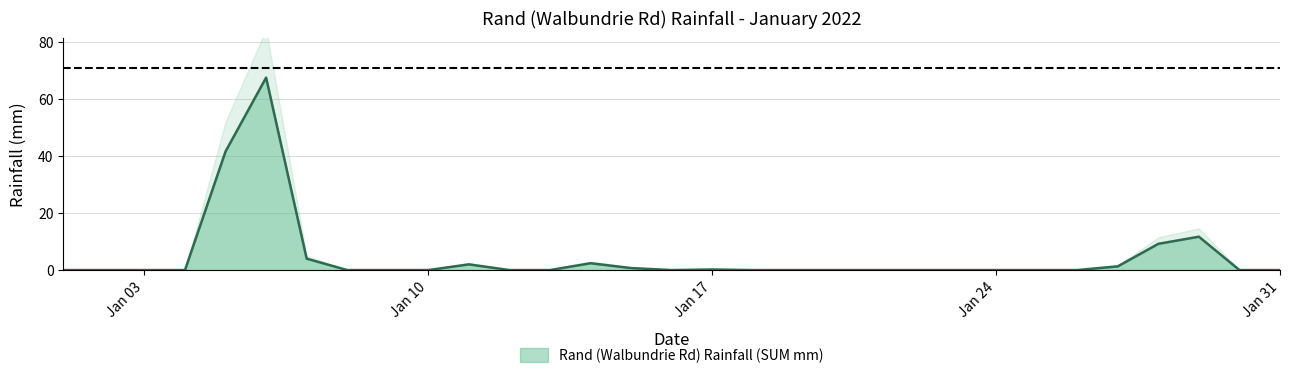

What is the maximum value for Rand (Walbundrie Rd) Rainfall (SUM mm)?

67.5